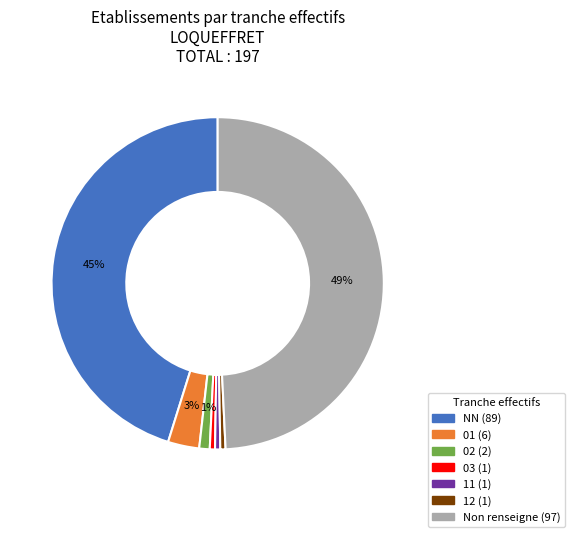

Is there any slice that represents more than half of the pie?

No